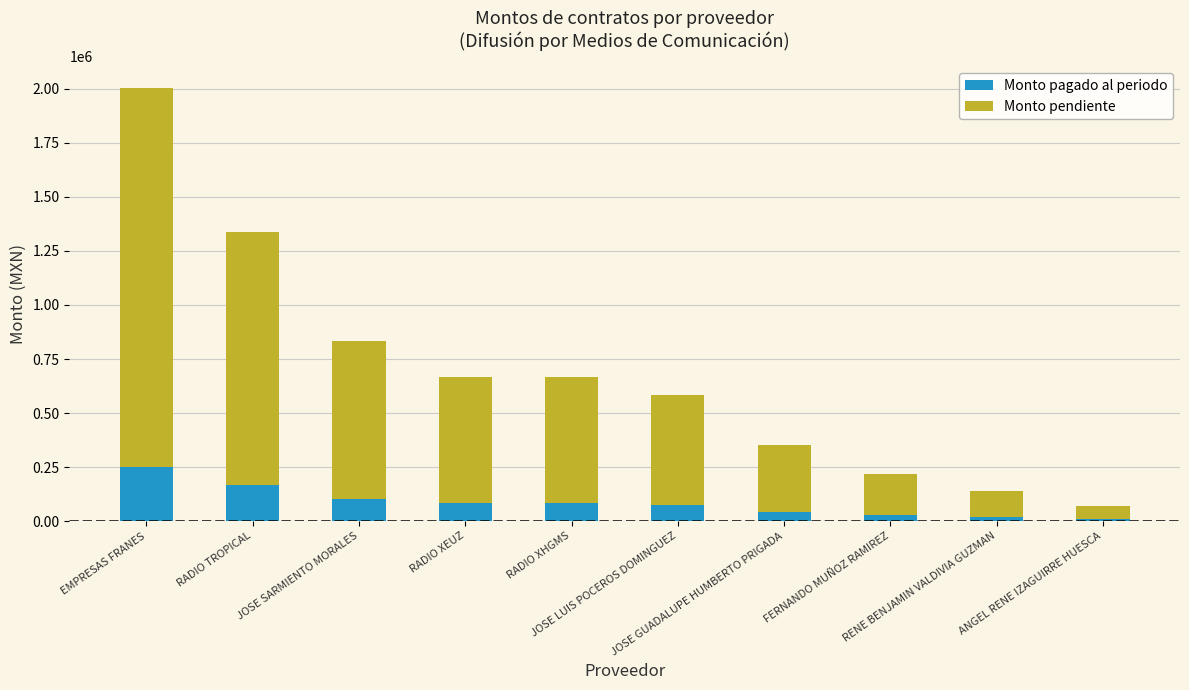

Are the bars grouped side by side (vs. stacked)?

No